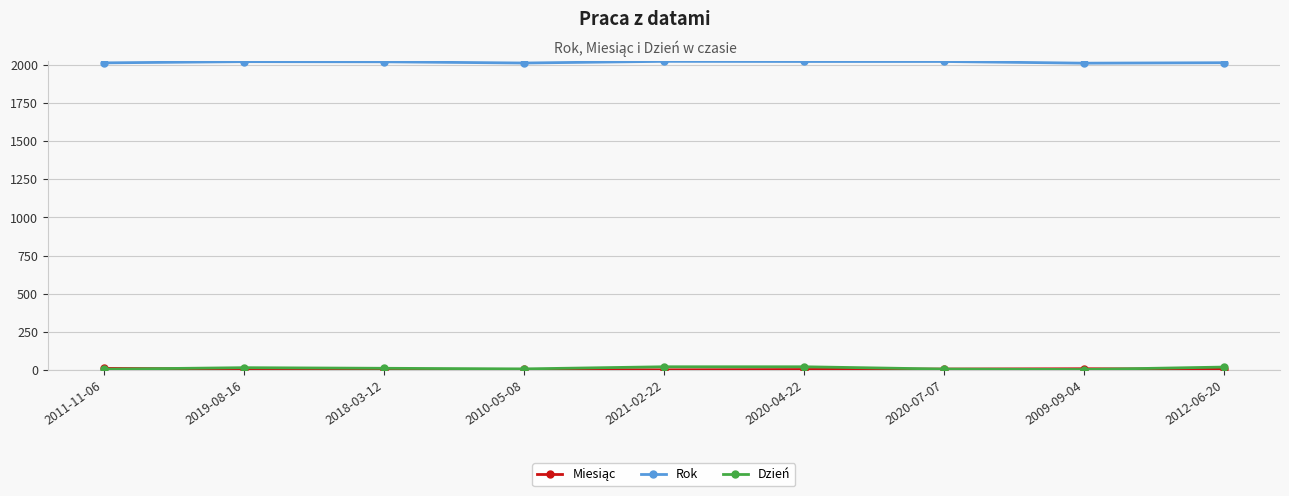

What is the difference between the Dzień values at 2018-03-12 and 2020-04-22?

10